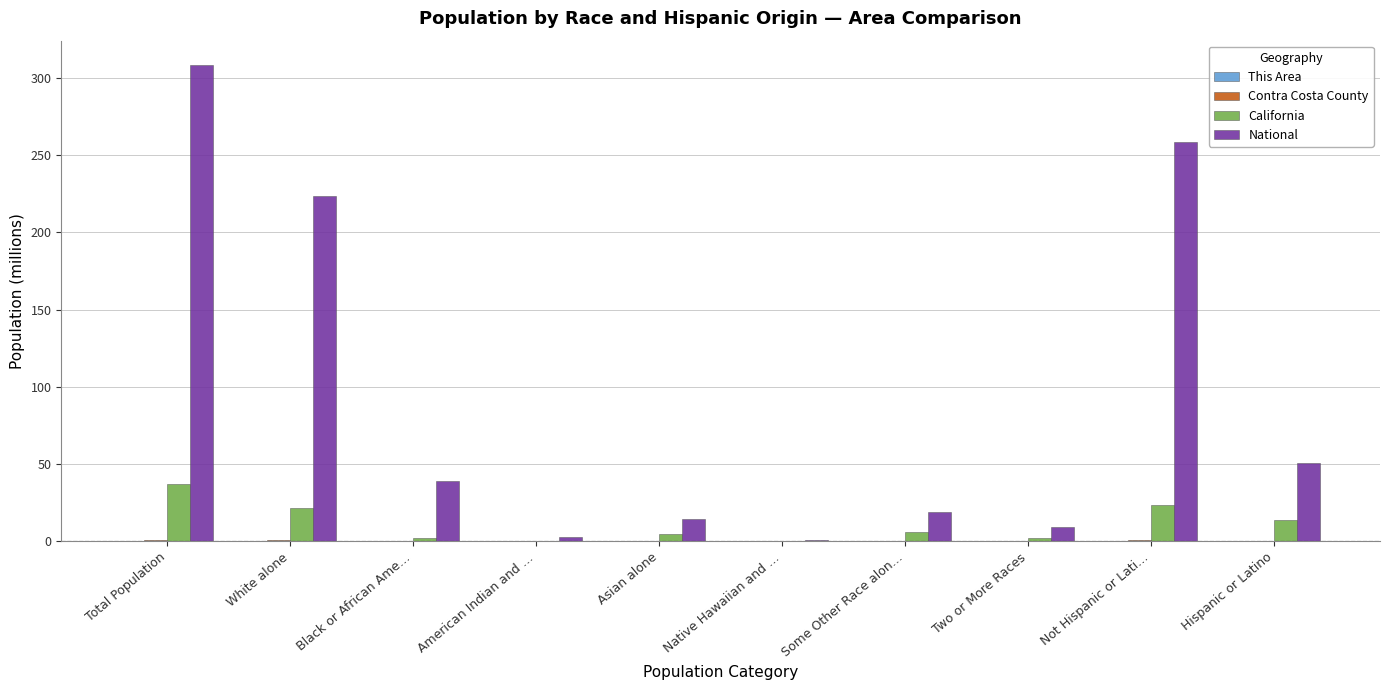

Between Native Hawaiian and … and Hispanic or Latino, which series saw the biggest shift?

National